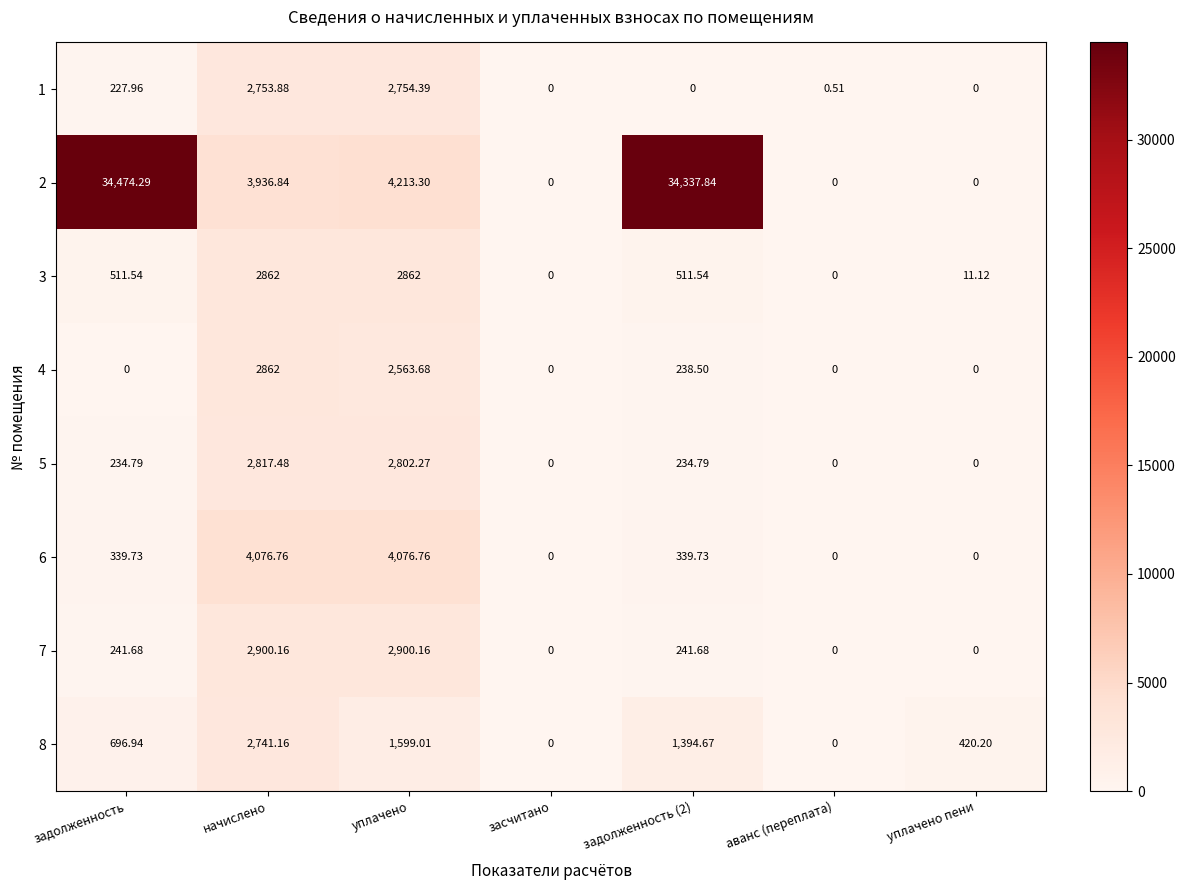

Is the value of 3 at задолженность greater than the value of 1 at начислено?

No